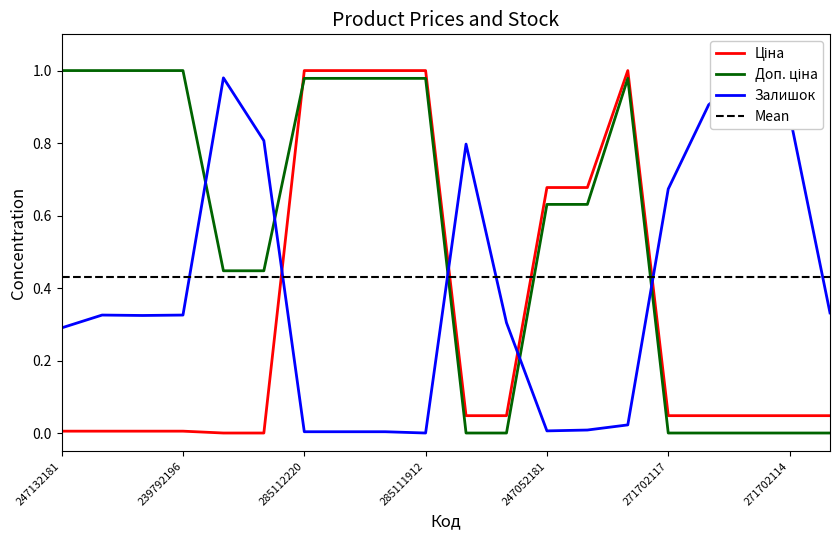

True or false: Доп. ціна and Залишок intersect in this chart.

True